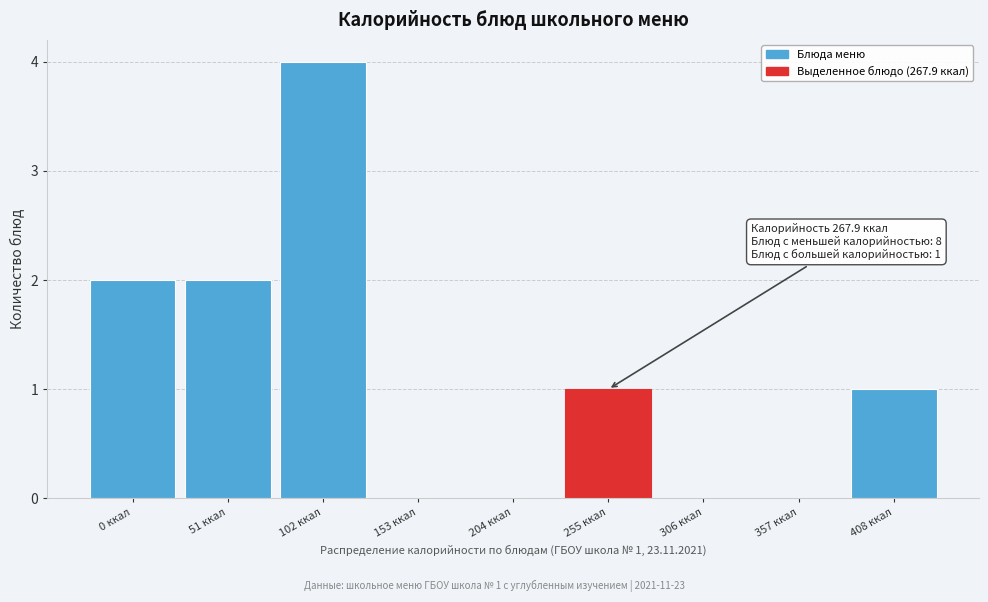

Reading right to left, extract all data points from this chart.

408 ккал=1	357 ккал=0	306 ккал=0	255 ккал=1	204 ккал=0	153 ккал=0	102 ккал=4	51 ккал=2	0 ккал=2